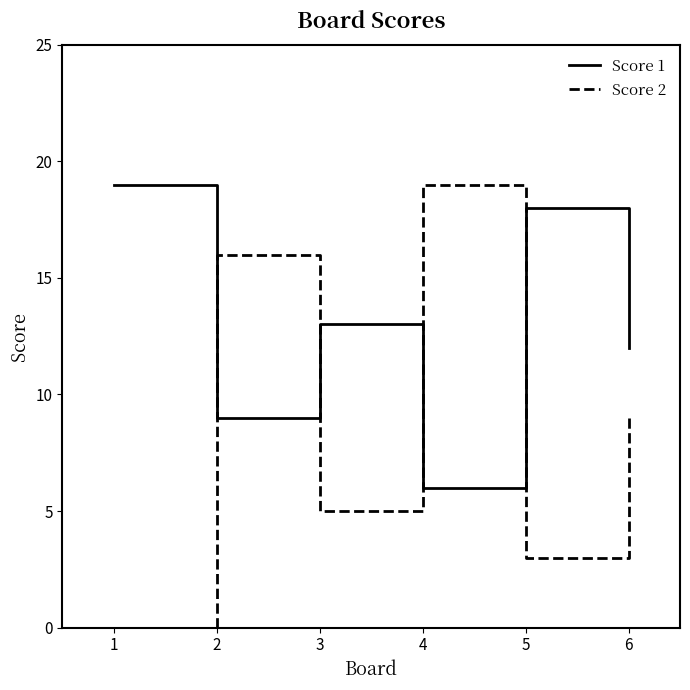

What is the average value of the Score 2 series?

9